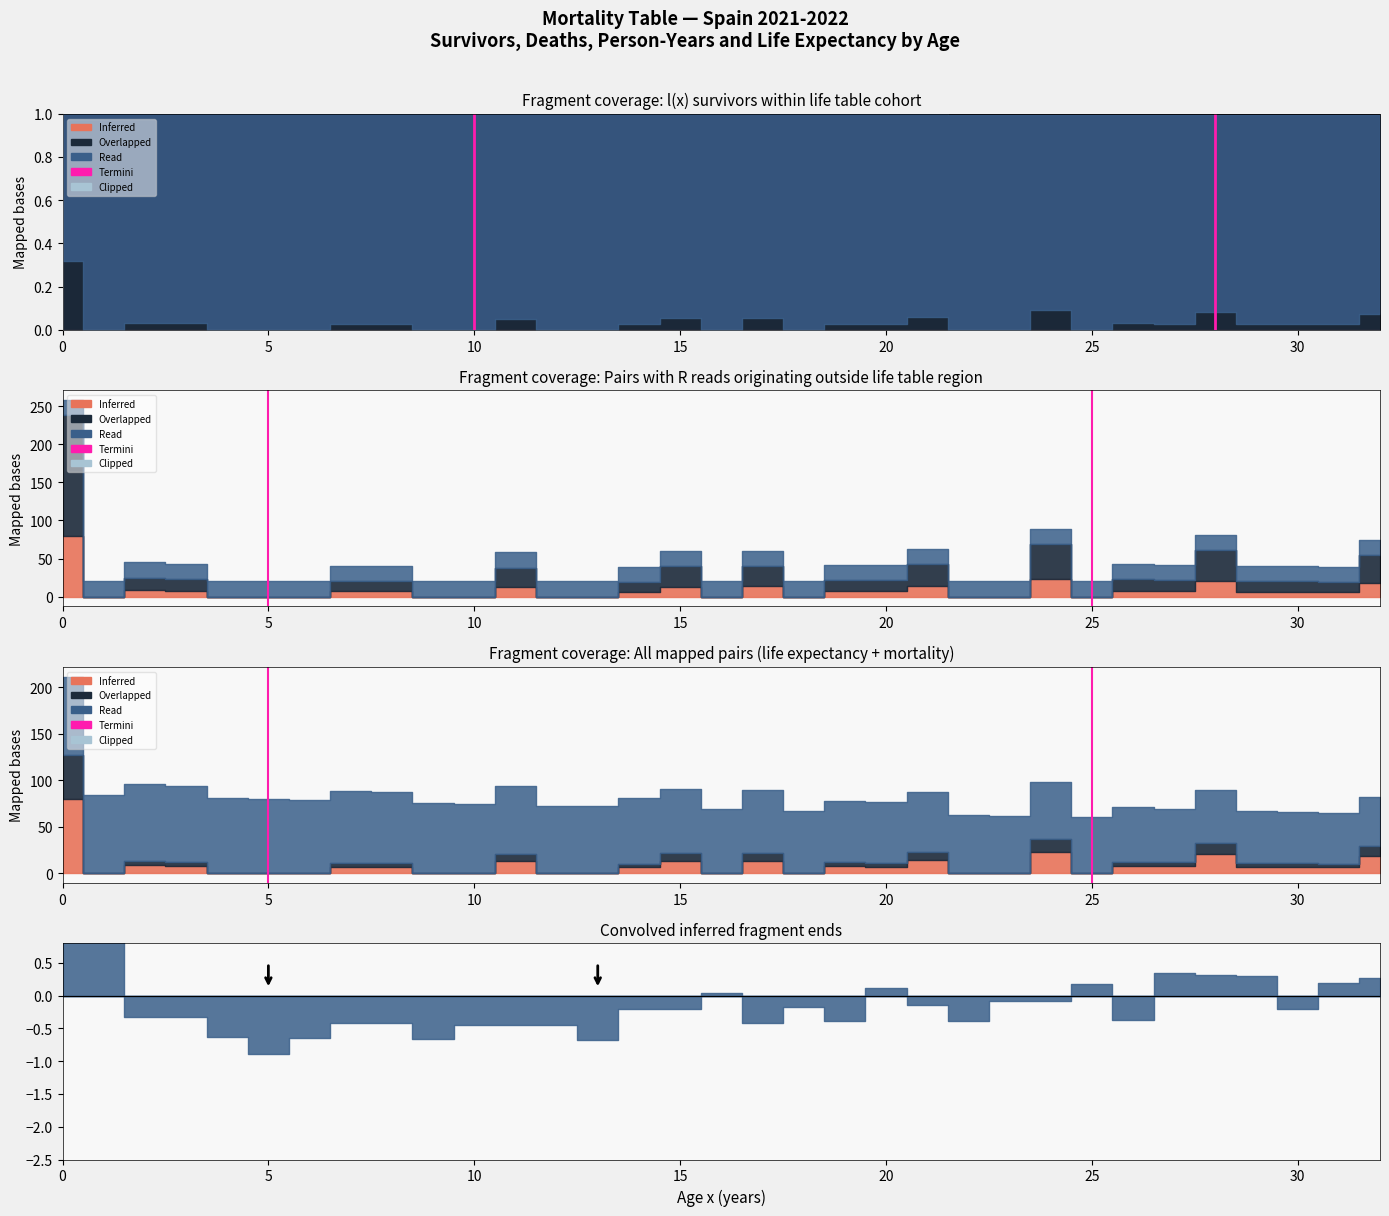

How many values are between 0 and 1?

2